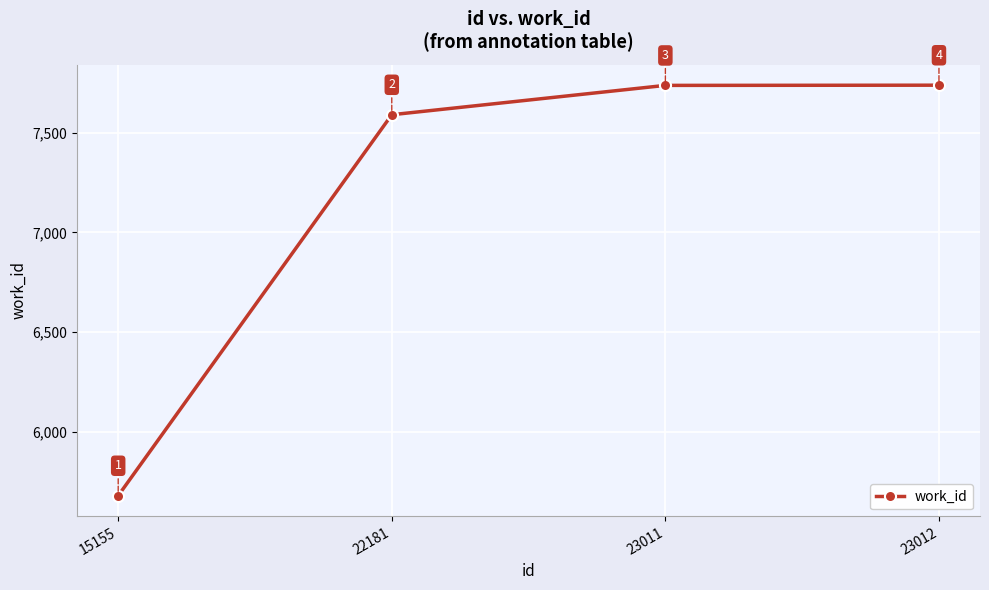

What is the difference between the second highest and second lowest values?

147